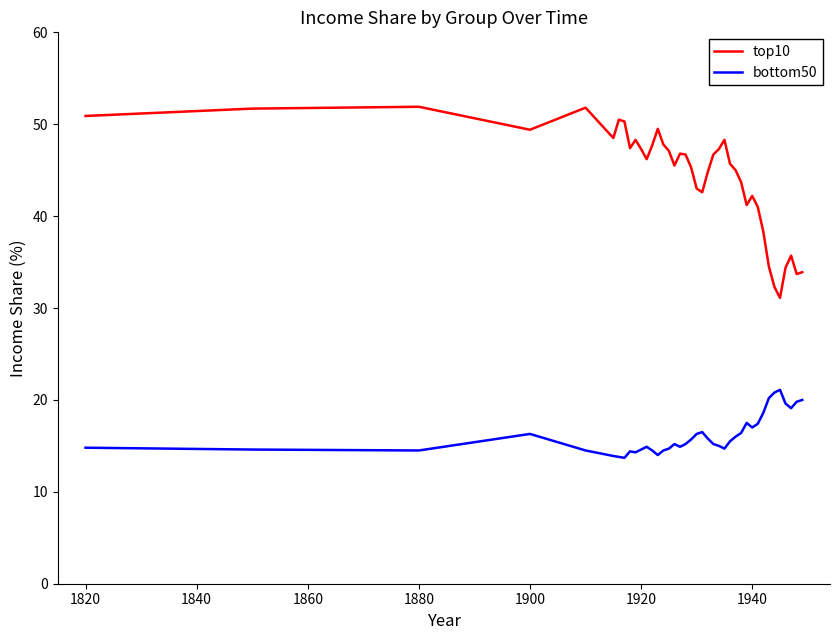

Rank the series by their average value, from lowest to highest.

bottom50, top10